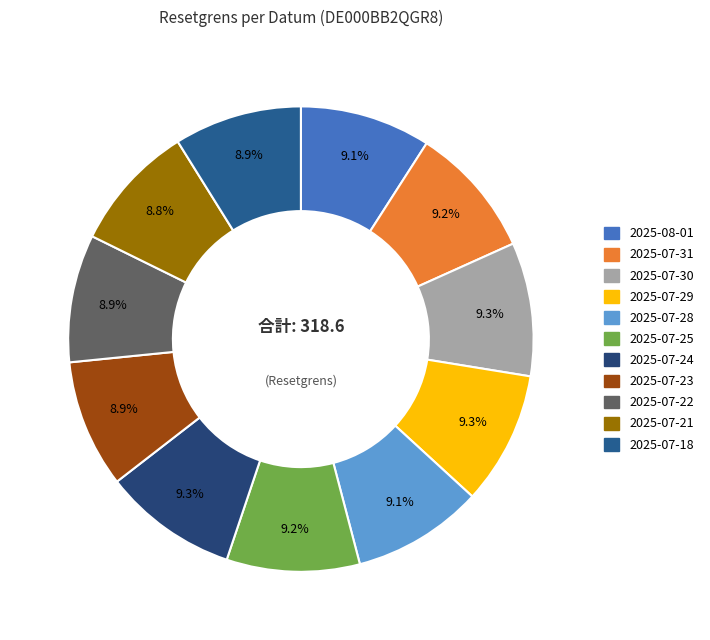

Does 2025-07-29 represent more than half of the total?

No